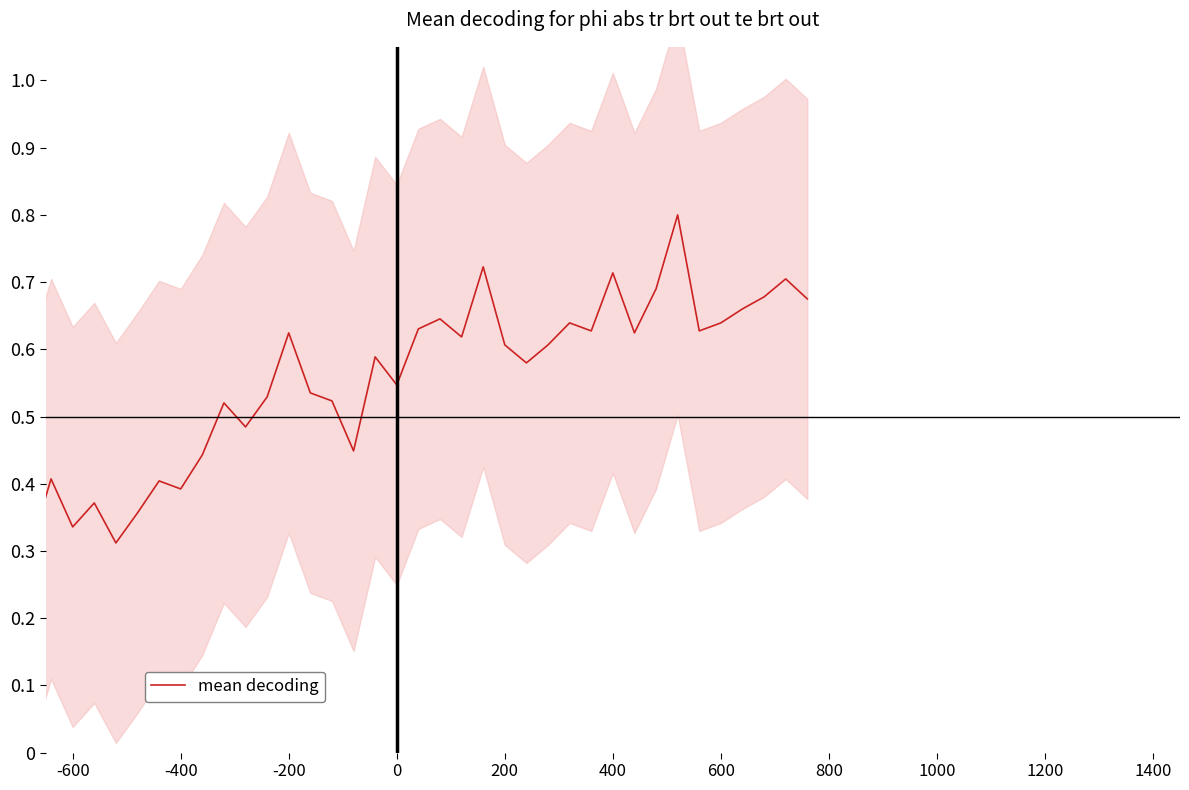

What is the smallest value displayed?

0.3